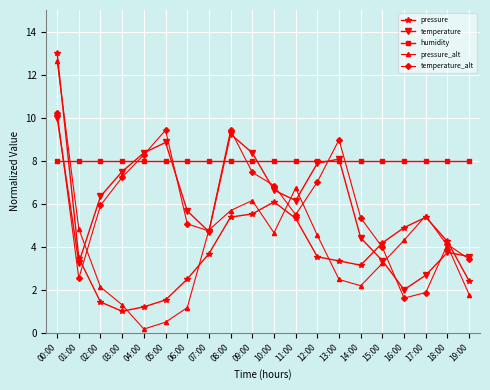

How many values in the temperature series exceed 6?

11